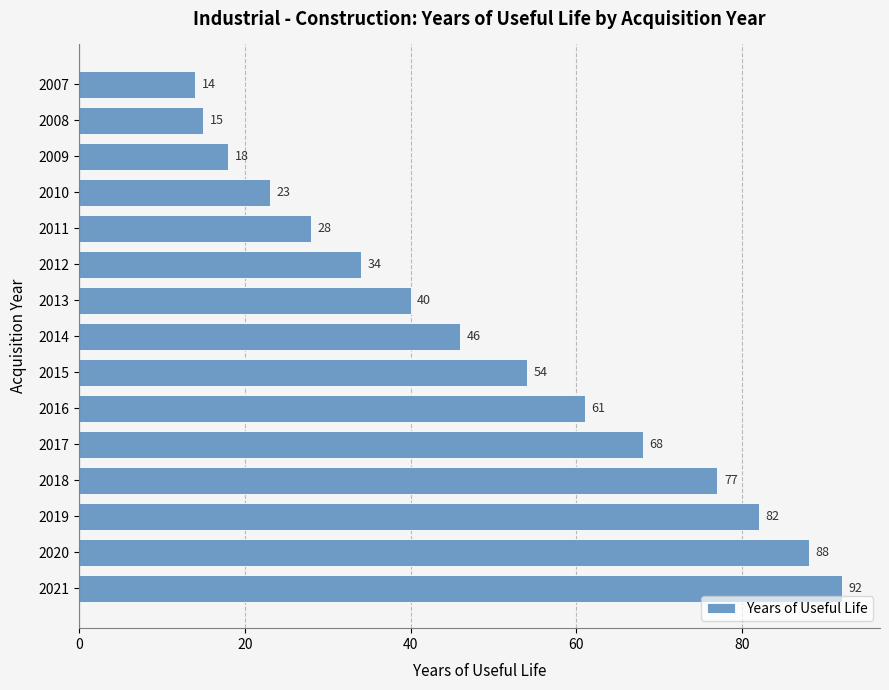

What value does the data have at 2020, to the nearest 5?

90